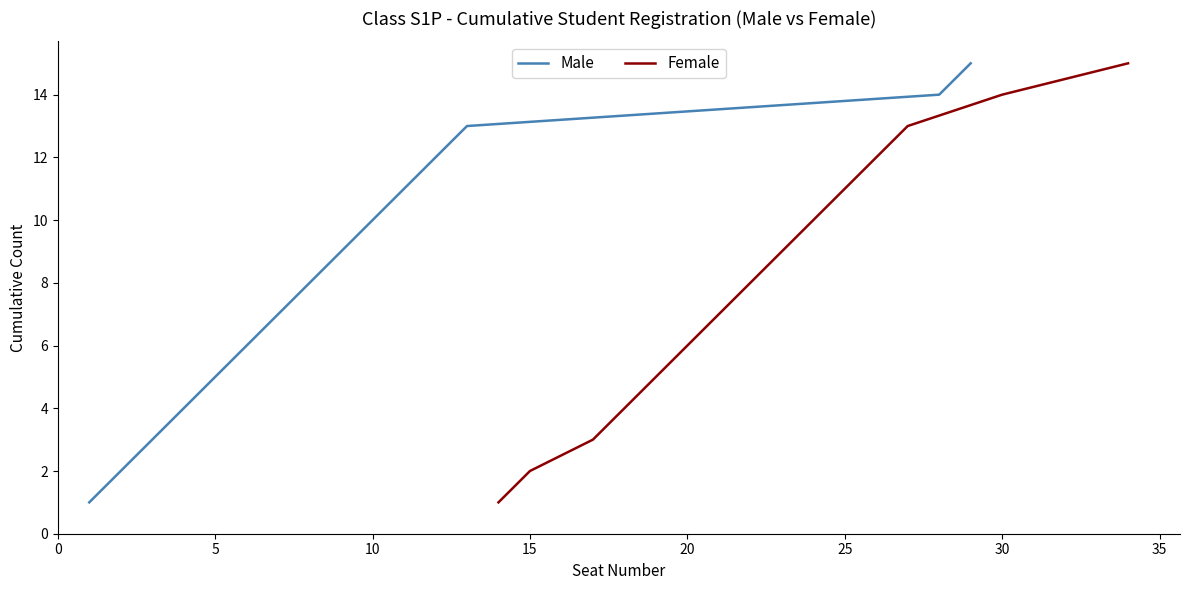

What is the maximum value for Male?

15